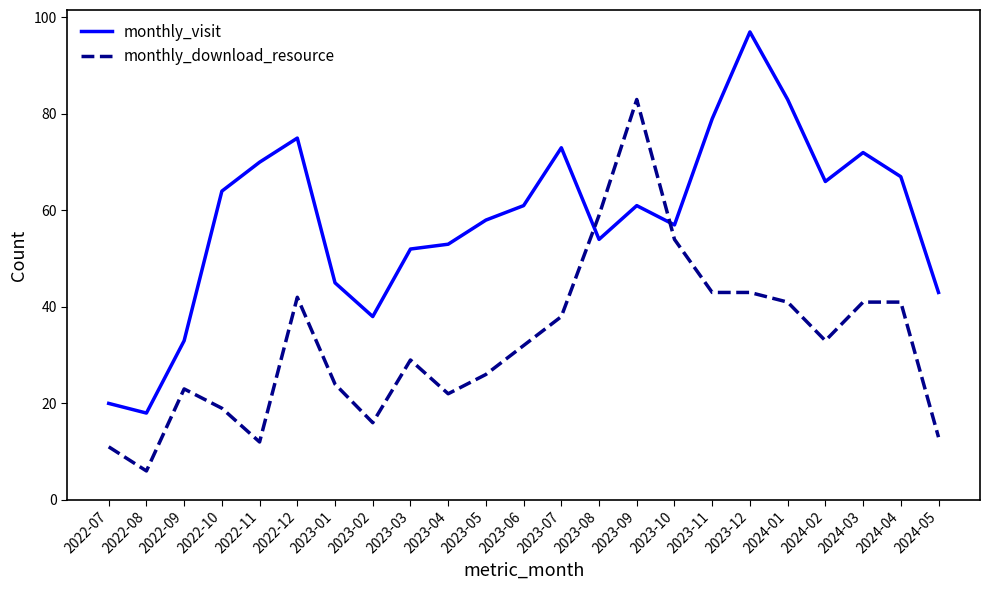

At how many categories does at least one series exceed 35?

20